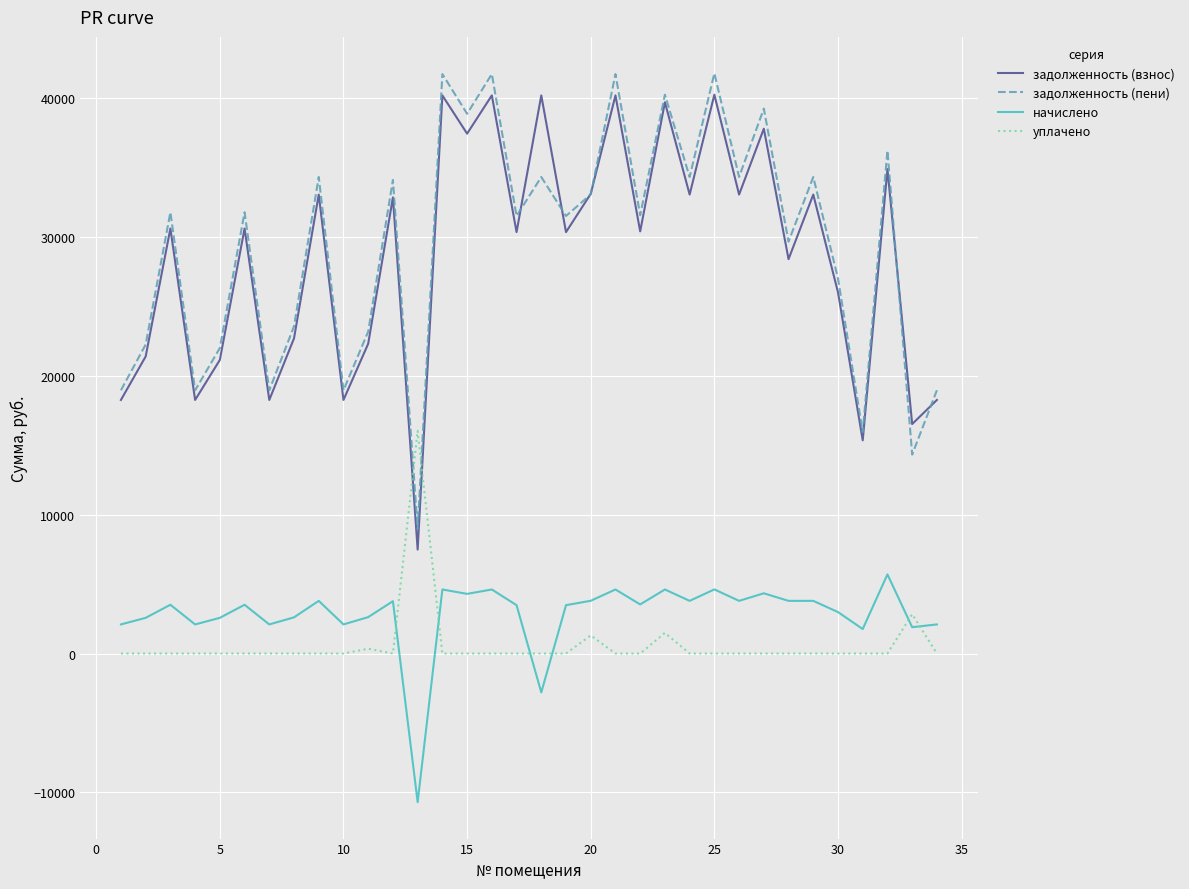

What is the lowest value of the задолженность (взнос) series?

7483.2